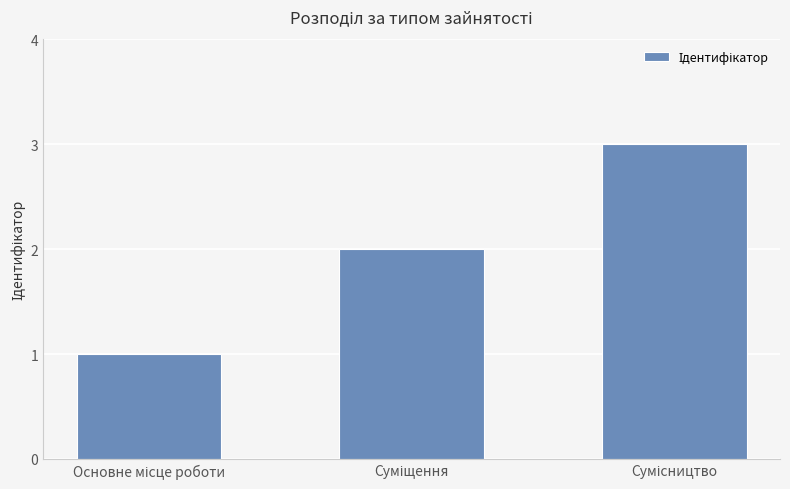

What is the sum of all values?

6